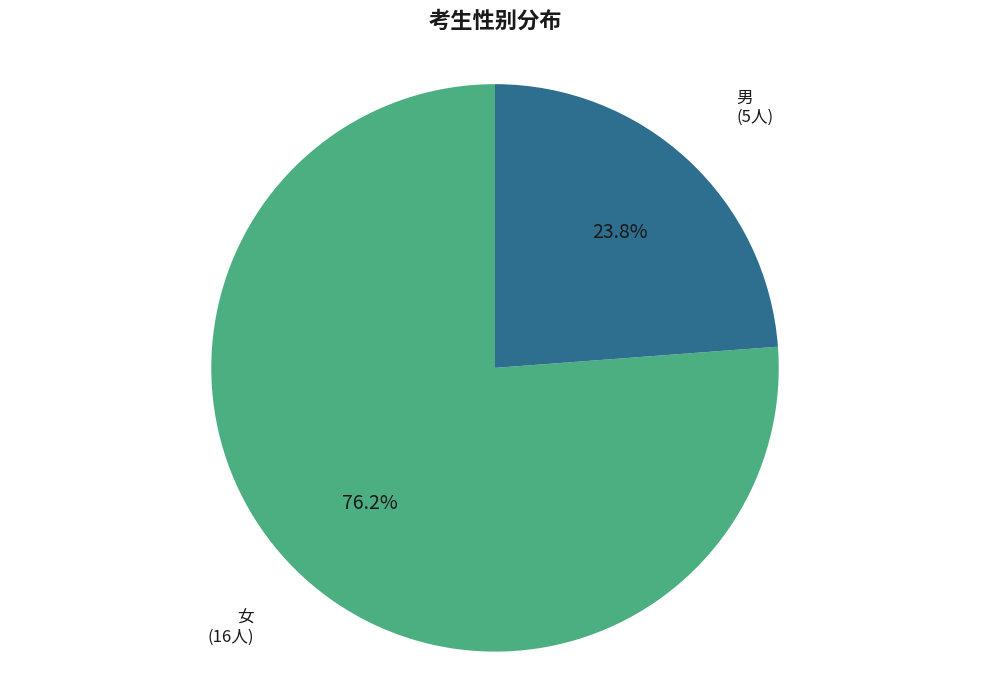

To the nearest percent, what is the difference between the 男 and 女 slice percentages?

52%